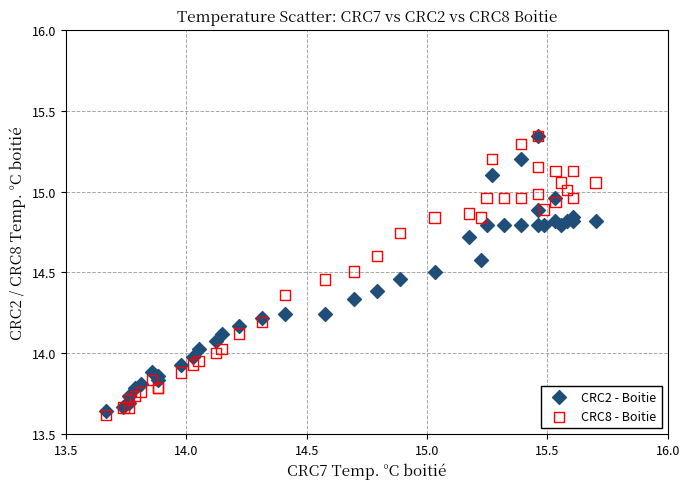

Which series has the largest Y range (max minus min)?

CRC8 - Boitie